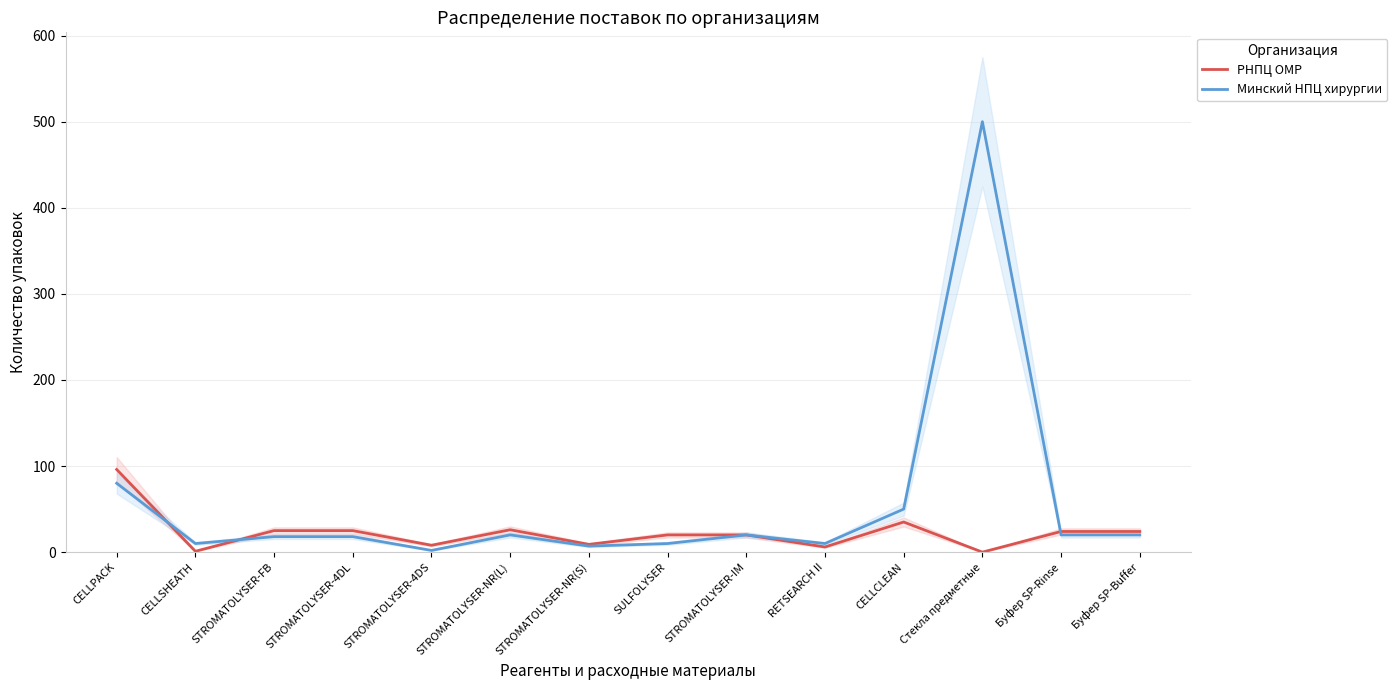

How many values in the РНПЦ ОМР series are below 24?

7